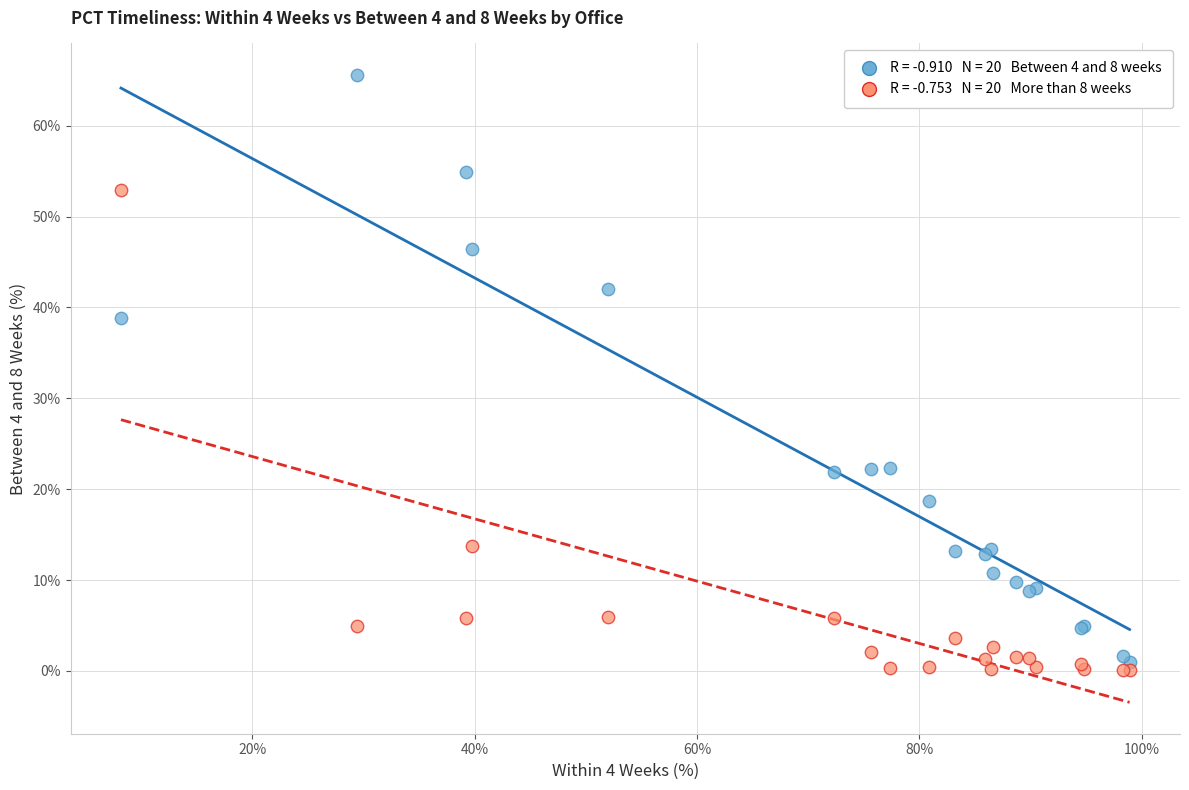

Across all series, what Y value is closest to 32?

38.8